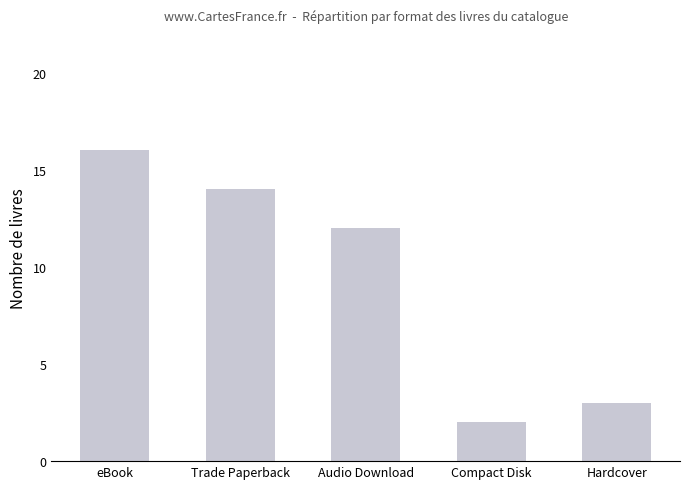

List the labels in order of value, smallest first.

Compact Disk, Hardcover, Audio Download, Trade Paperback, eBook